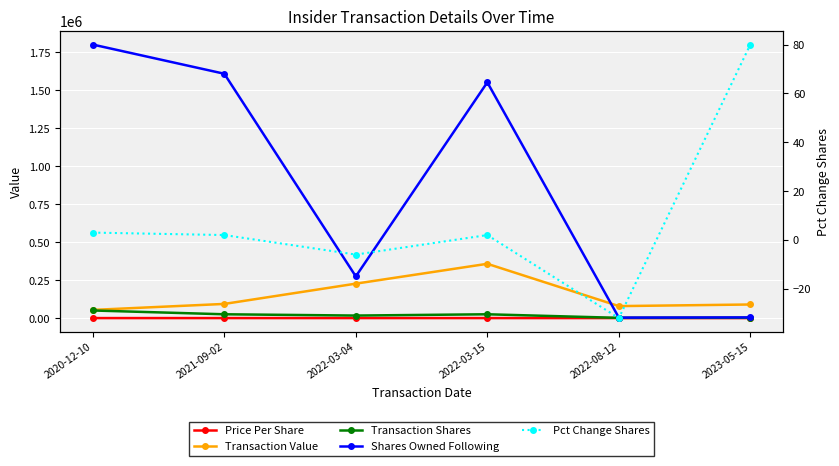

At which category is the sum across all series the highest?

2022-03-15